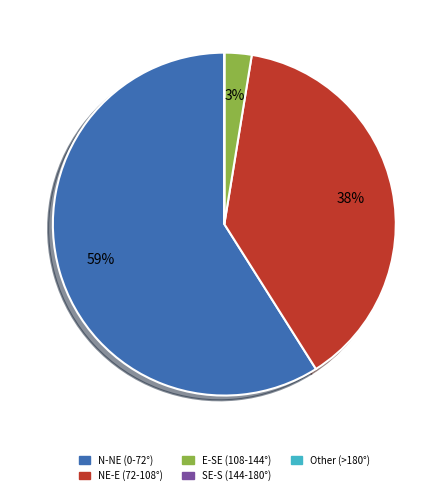

Do E-SE (108-144°) and NE-E (72-108°) together represent more than half of the pie?

No